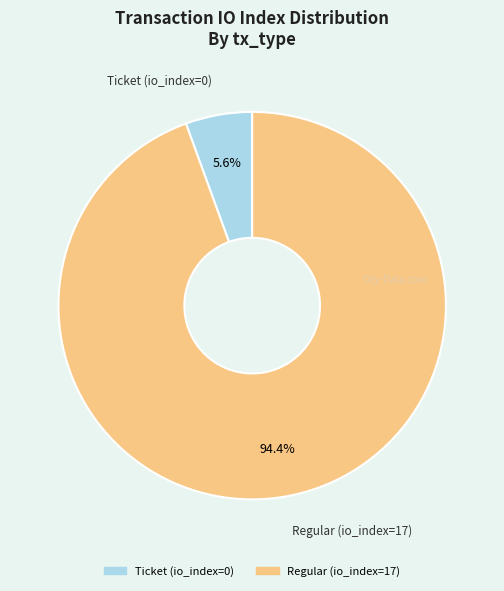

To the nearest percent, what is the difference between the Regular (io_index=17) and Ticket (io_index=0) slice percentages?

89%